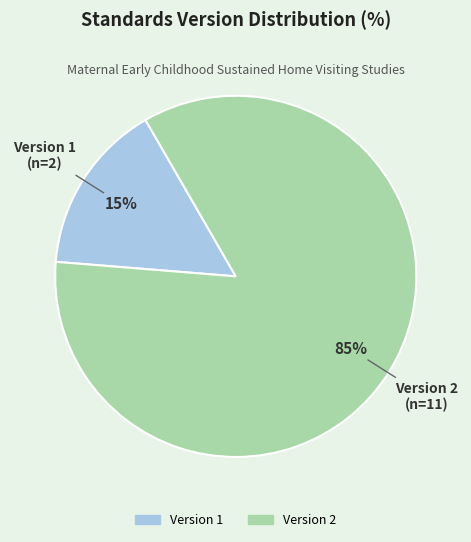

To the nearest percent, what is the combined percentage of Version 1 and Version 2?

100%